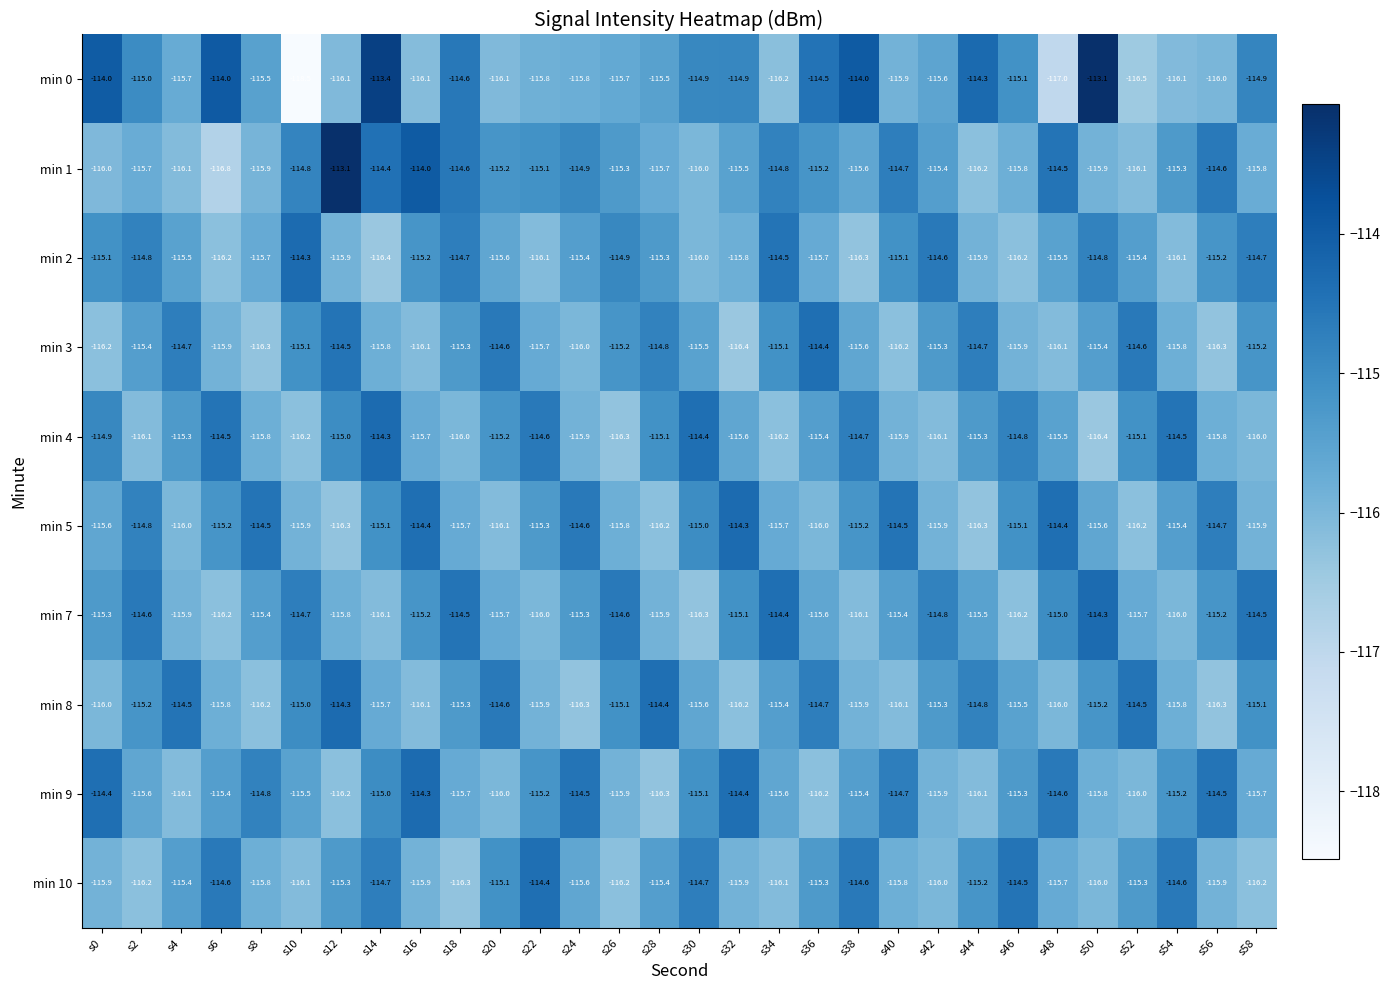

At which label is min 0 closest to -115?

s2